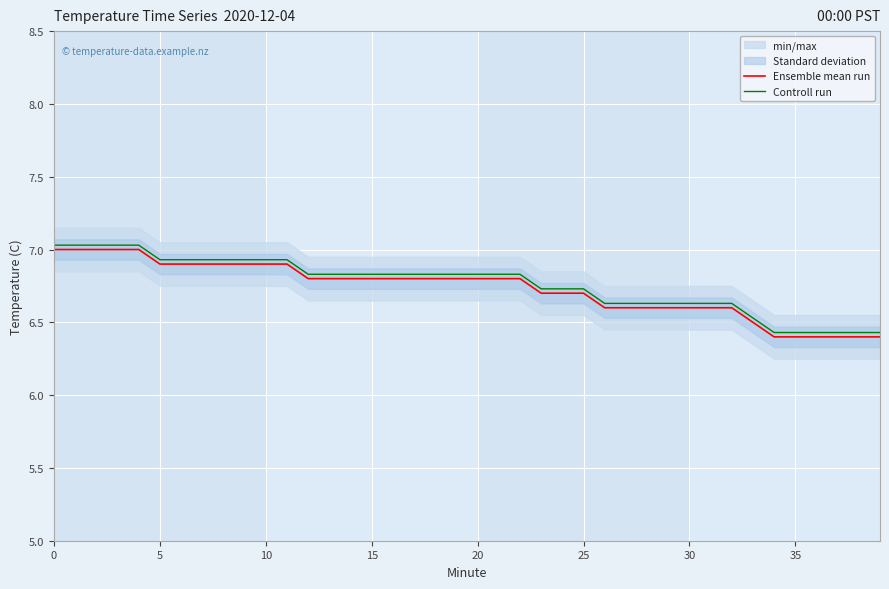

Which has a higher value, 16 or 10?

10